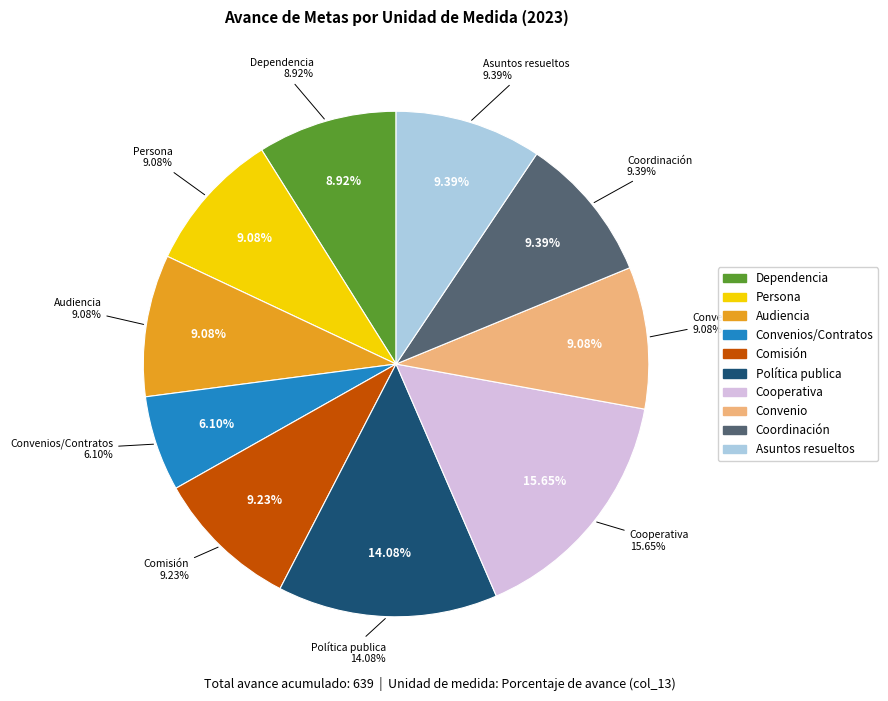

What is the smallest slice in the pie chart?

Convenios/Contratos